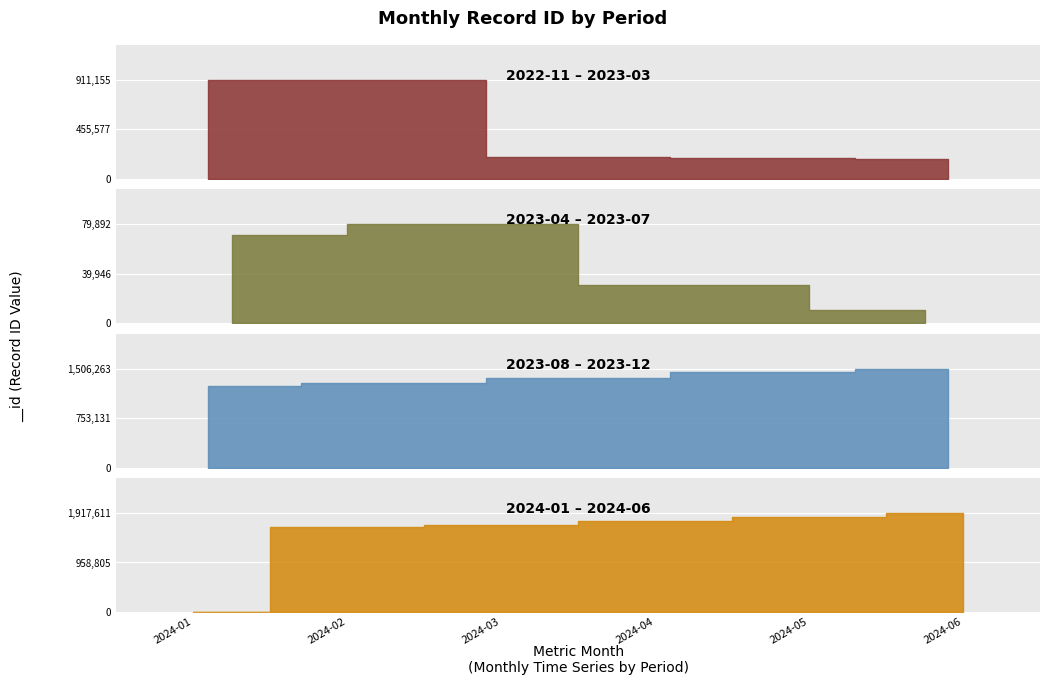

List the labels in order of value, smallest first.

2024-01, 2023-07, 2023-06, 2023-04, 2023-05, 2023-03, 2023-02, 2023-01, 2022-11, 2022-12, 2023-08, 2023-09, 2023-10, 2023-11, 2023-12, 2024-02, 2024-03, 2024-04, 2024-05, 2024-06